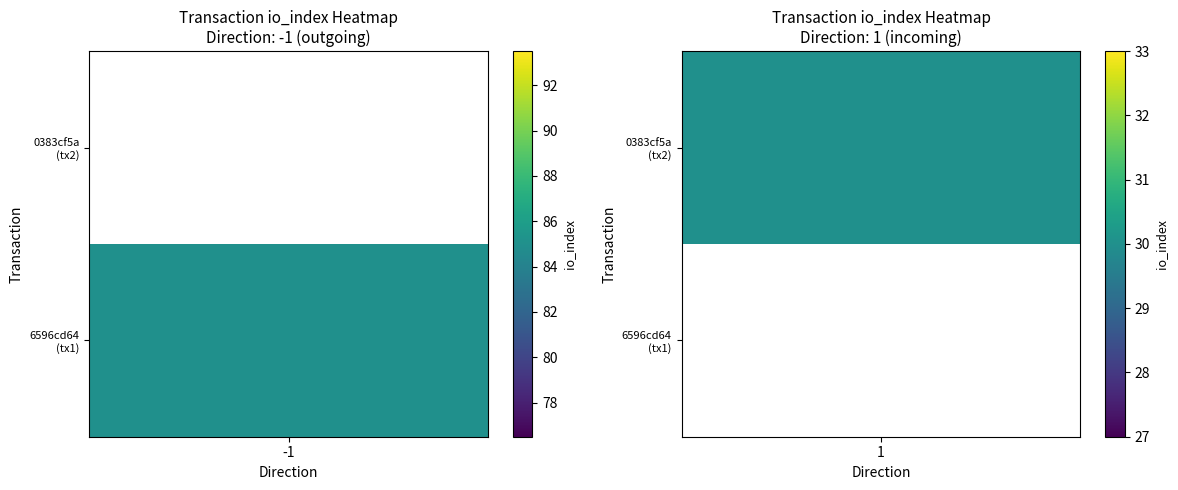

Rank the series by their maximum value, from lowest to highest.

0383cf5ad594d76a91b27df3f3b0fef2659713a, 6596cd64946c102ef7c3d4f1125828e0cb31f03